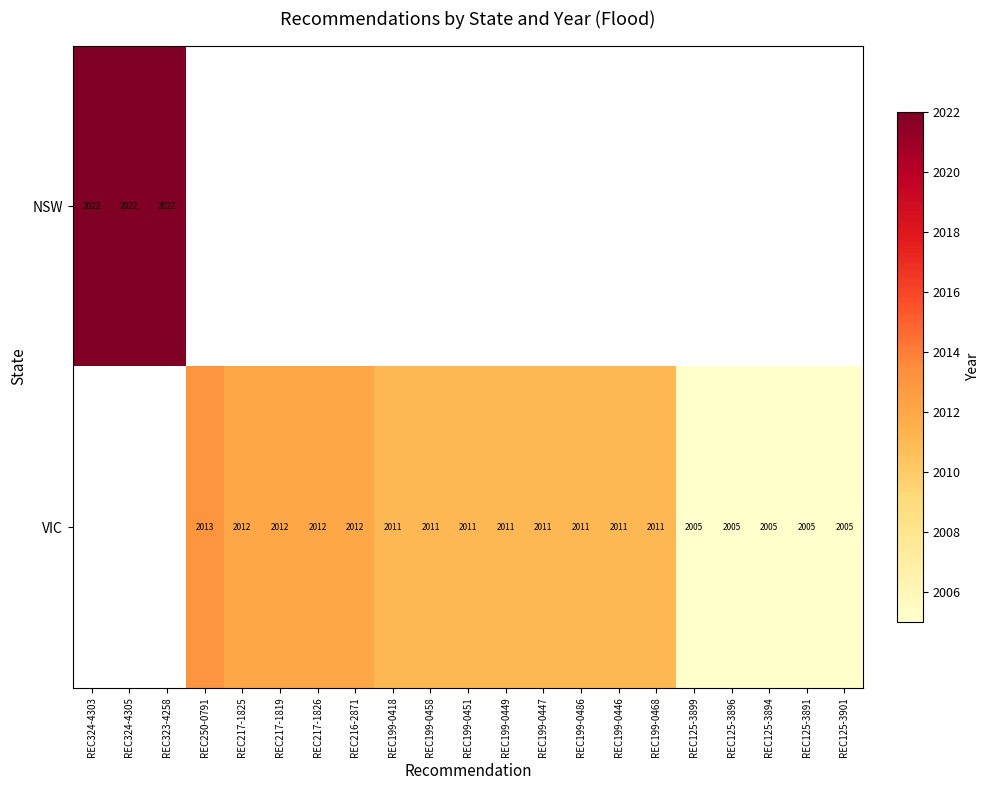

What is the minimum value shown in the chart?

2005.0